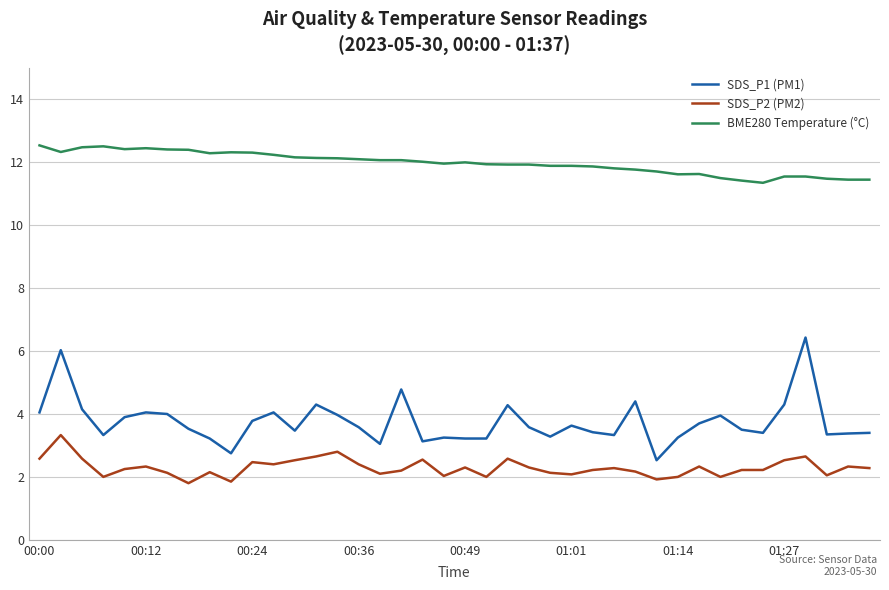

Is this an area chart (filled region under the line)?

No